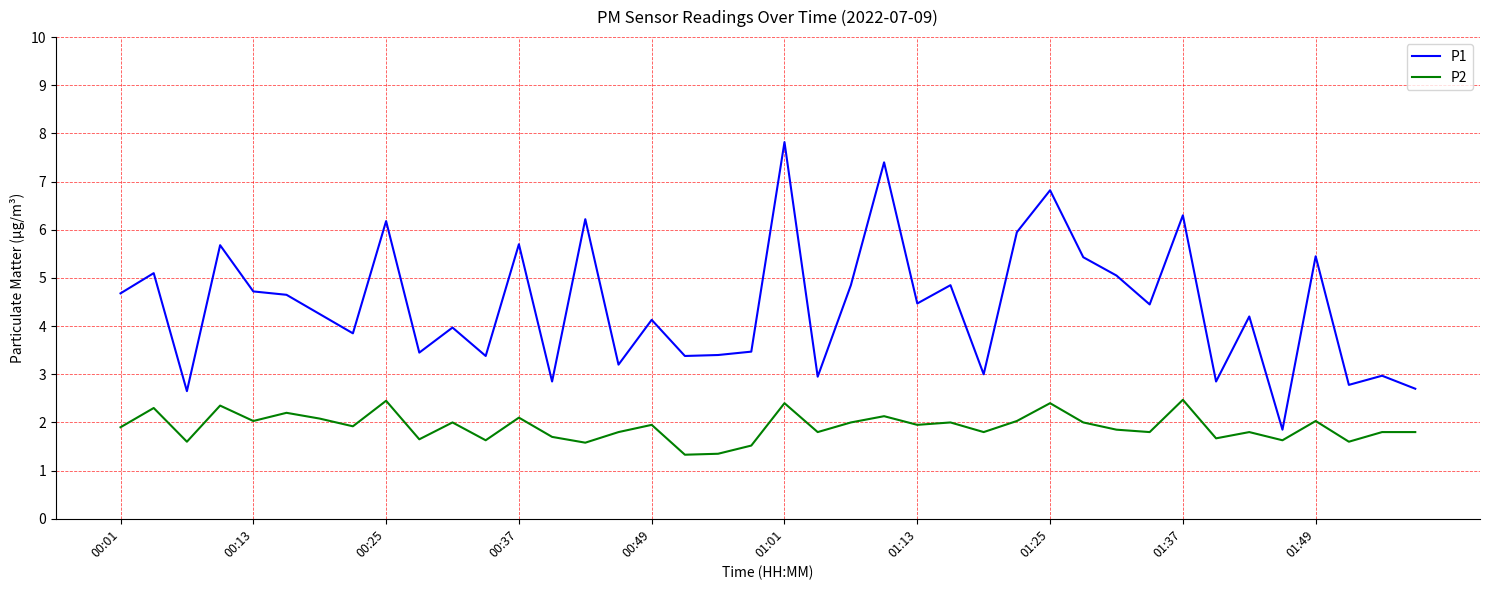

True or false: P1 and P2 cross at least once.

False